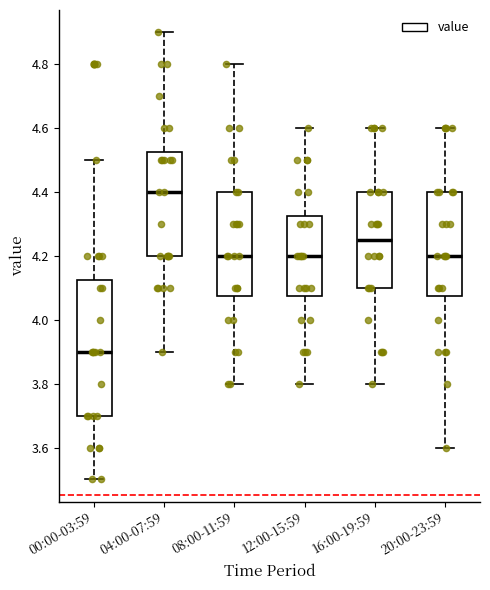

Comparing the boxes themselves (not the whiskers), which one is the tallest?

00:00-03:59